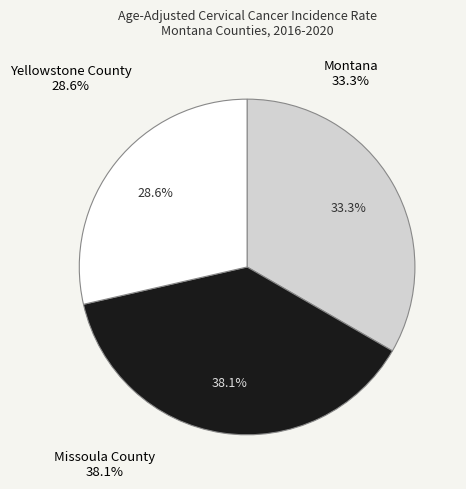

Between Montana and Yellowstone County, which is larger?

Montana